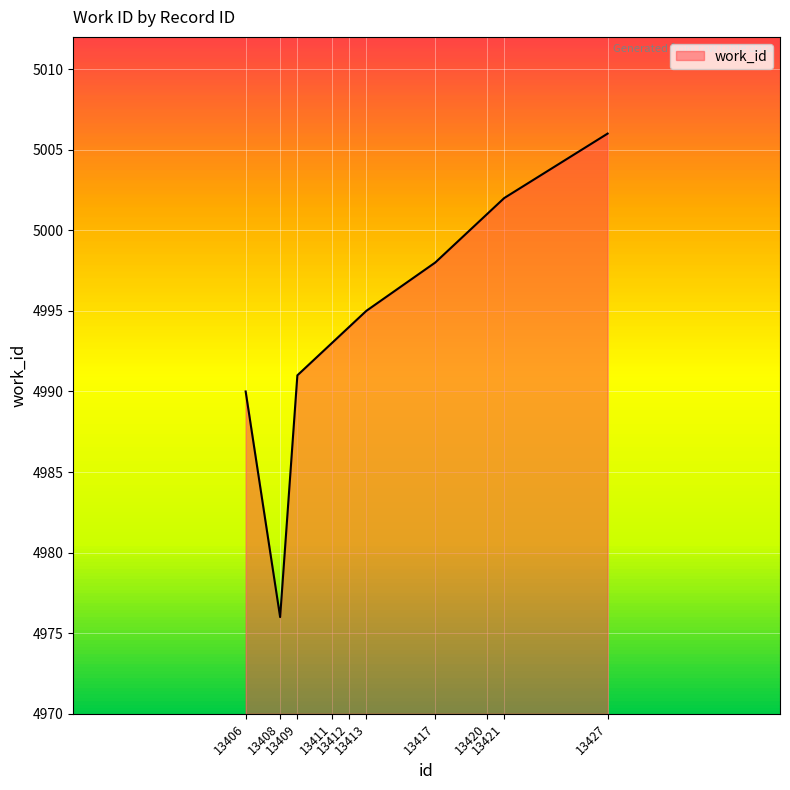

Does the chart display data point markers on the line(s)?

No